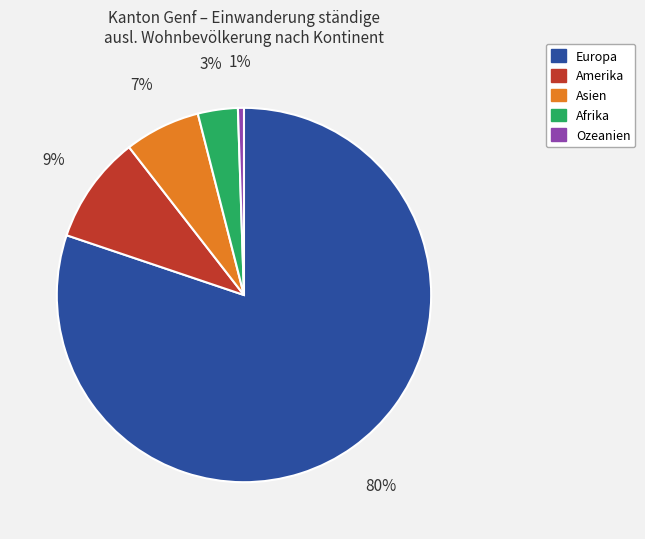

What percentage is the Asien slice, to the nearest percent?

7%